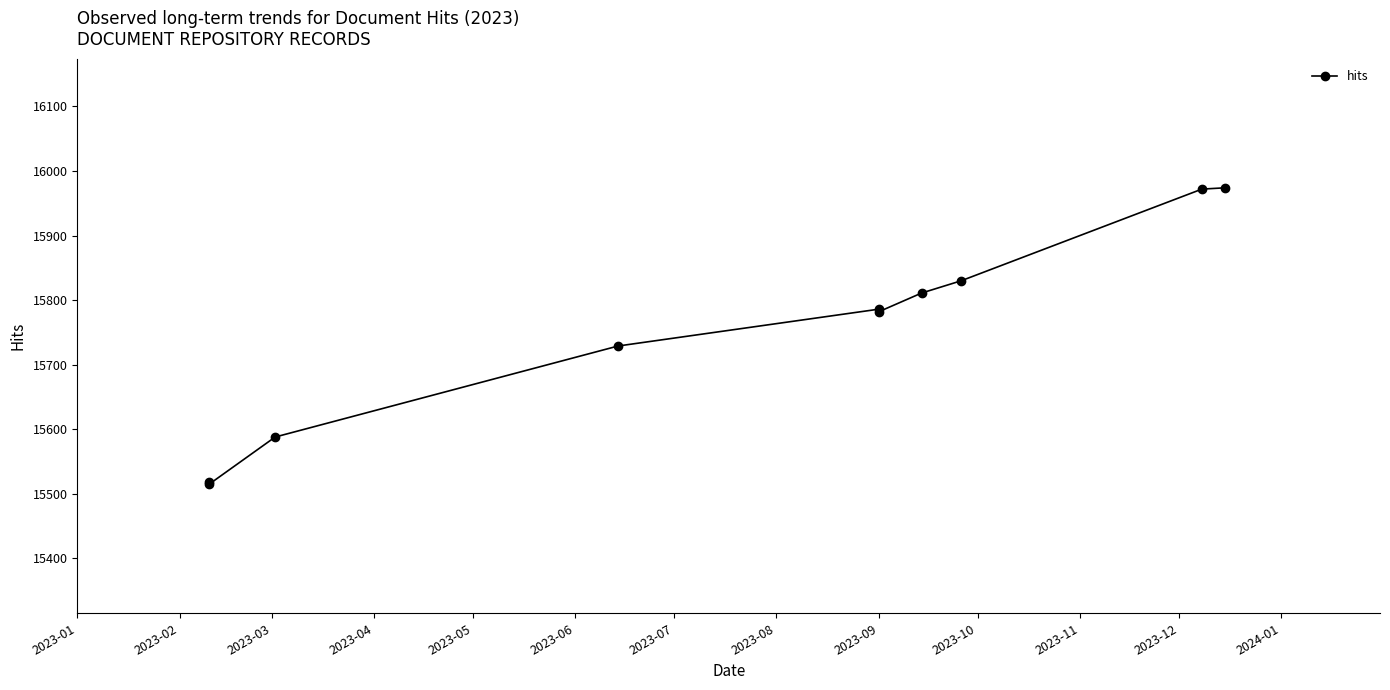

How many points are lower than both their immediate neighbors (excluding endpoints)?

2